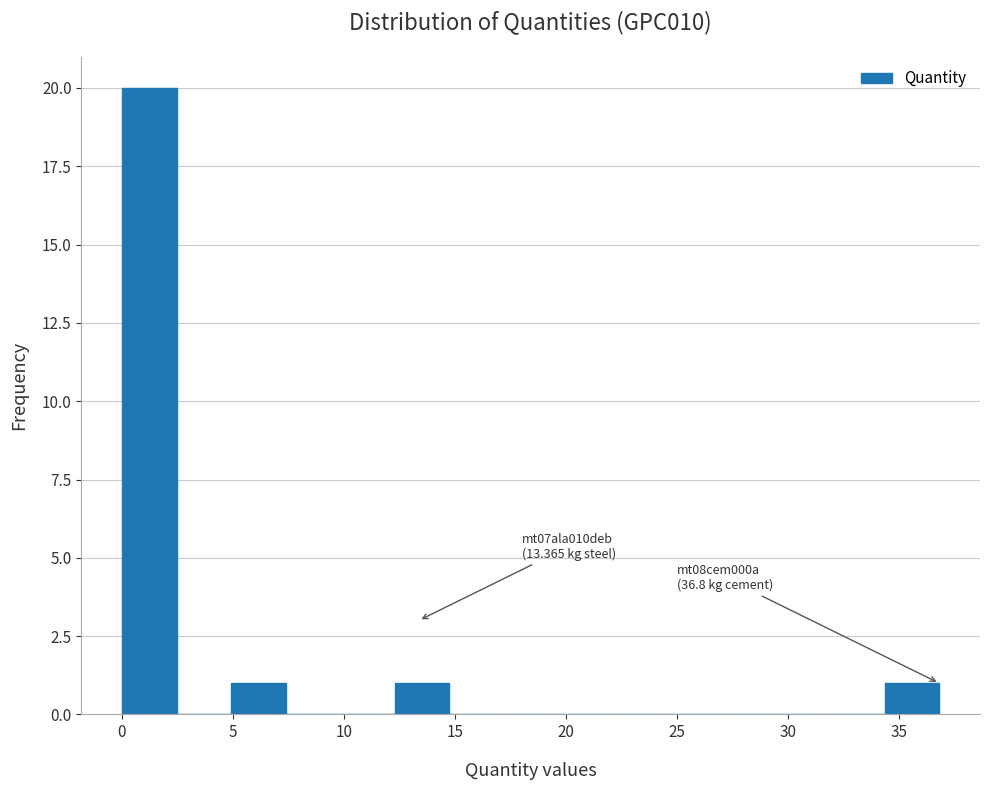

Over which range of the x-axis is the bar tallest?

0.0 to 2.5